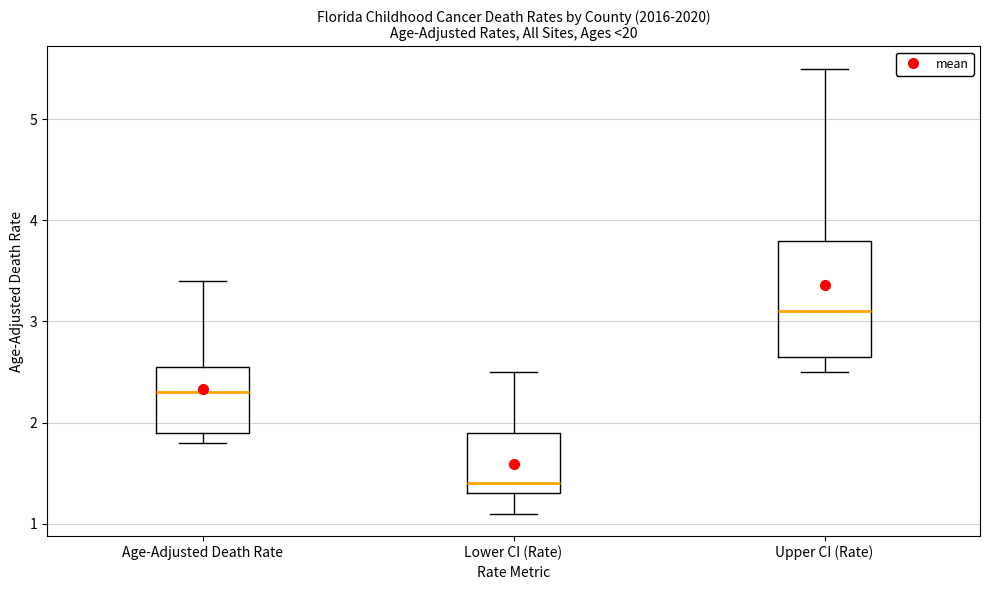

Reading left to right, read every box against the y-axis: the position of its median line, the range the box covers, and the ends of its whiskers. The values are not printed on the chart, so give them approximately, as read against the axis.

Age-Adjusted Death Rate: median 2.3, box 1.9 to 2.6, whiskers 1.8 to 3.4
Lower CI (Rate): median 1.4, box 1.3 to 1.9, whiskers 1.1 to 2.5
Upper CI (Rate): median 3.1, box 2.7 to 3.8, whiskers 2.5 to 5.5